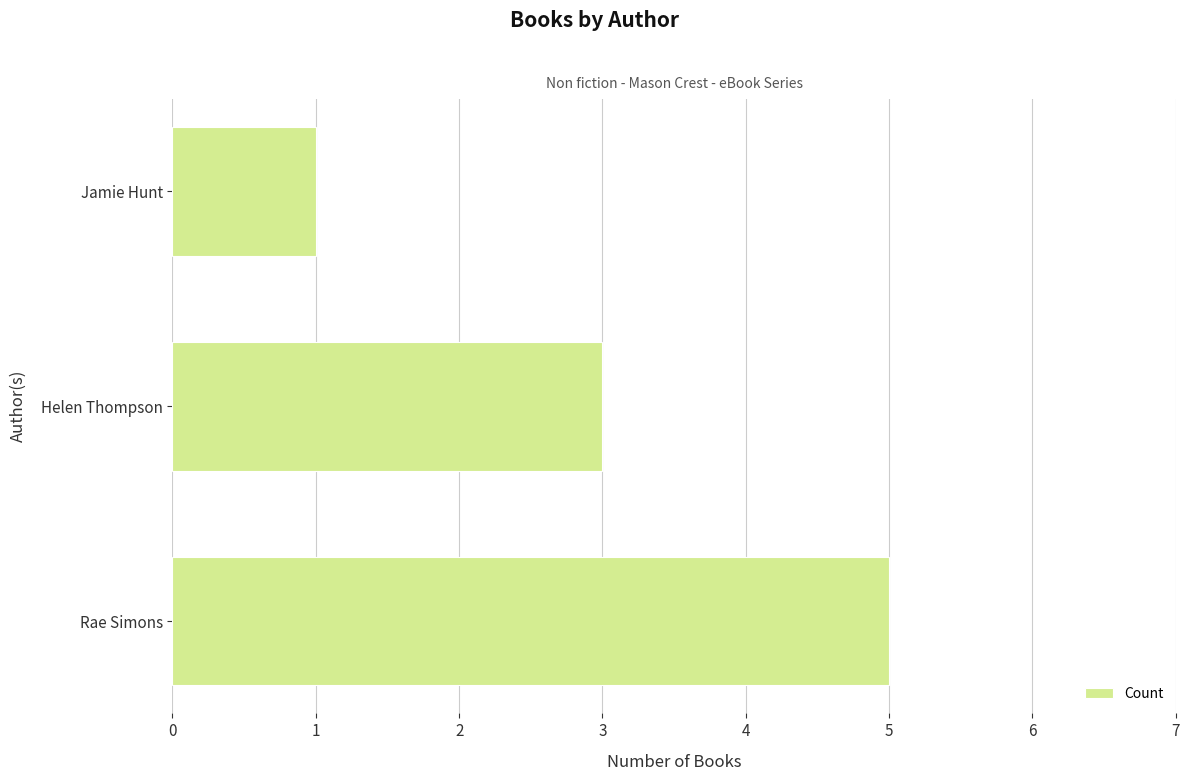

Reading bottom to top, list all the values displayed in this chart.

5	3	1